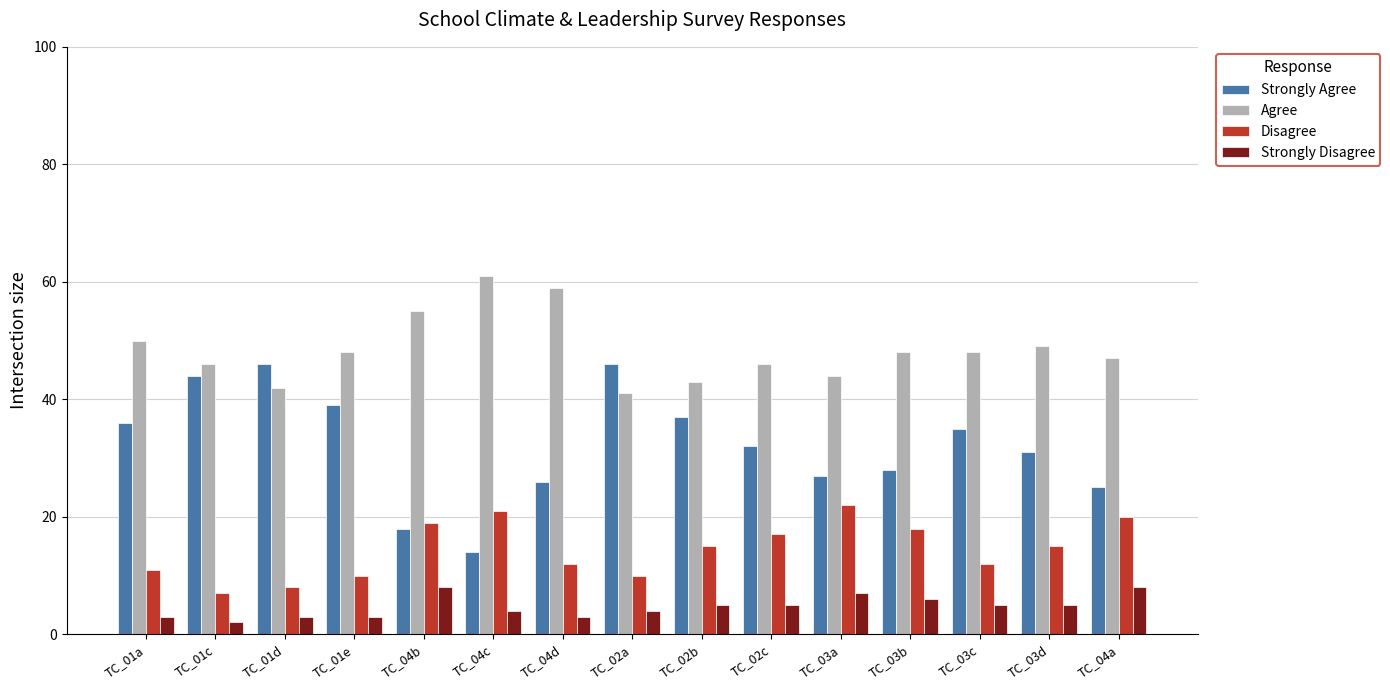

How many bars are there in each group?

4